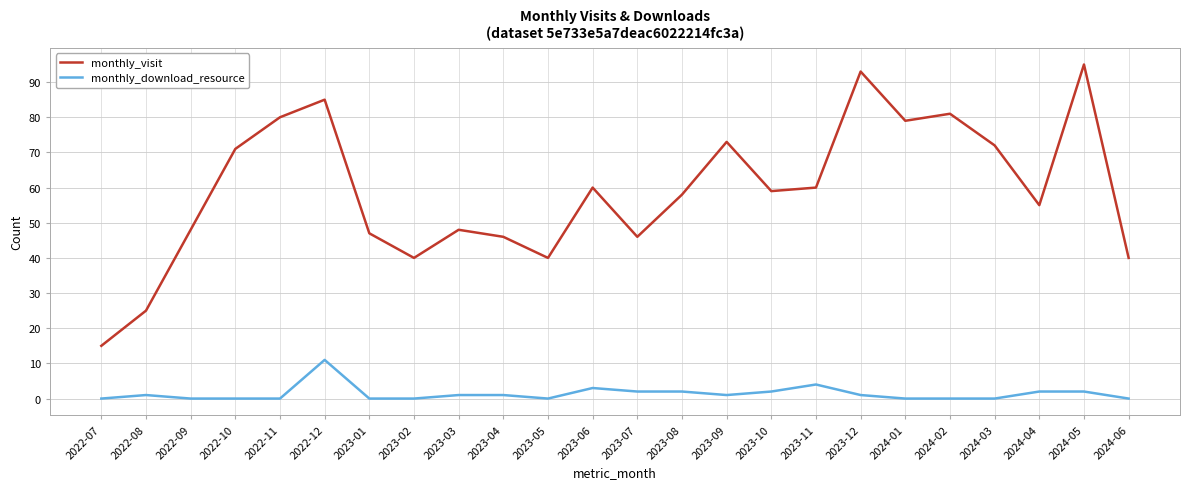

What is the spread (max minus min) of values at 2024-05?

93